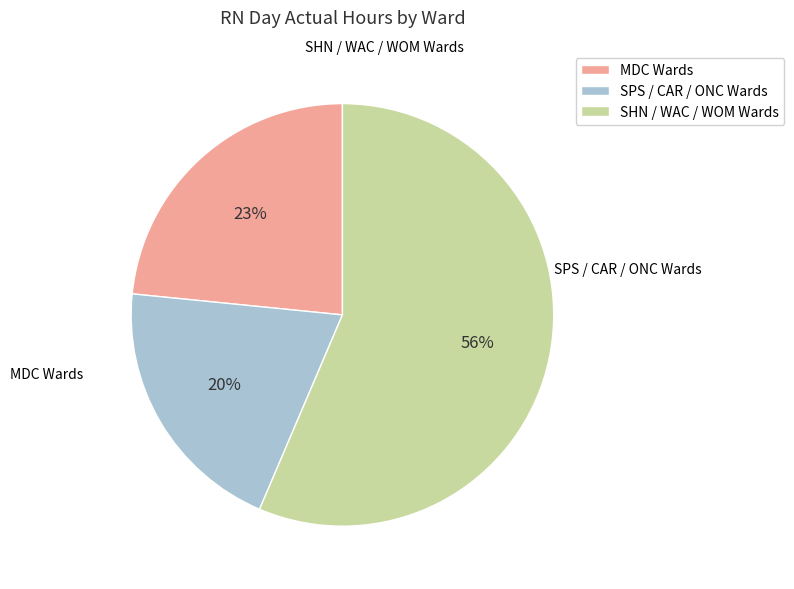

Rank the categories by value from lowest to highest.

SPS / CAR / ONC Wards, MDC Wards, SHN / WAC / WOM Wards